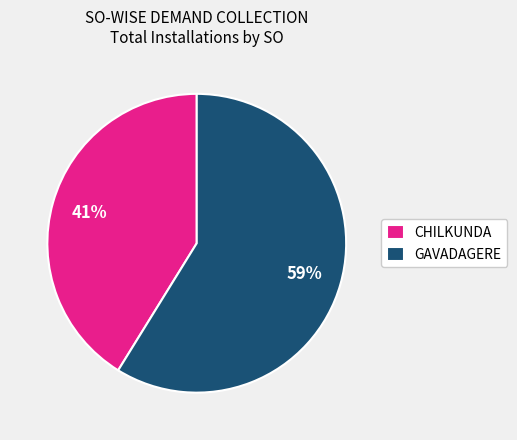

How many segments does this pie chart have?

2